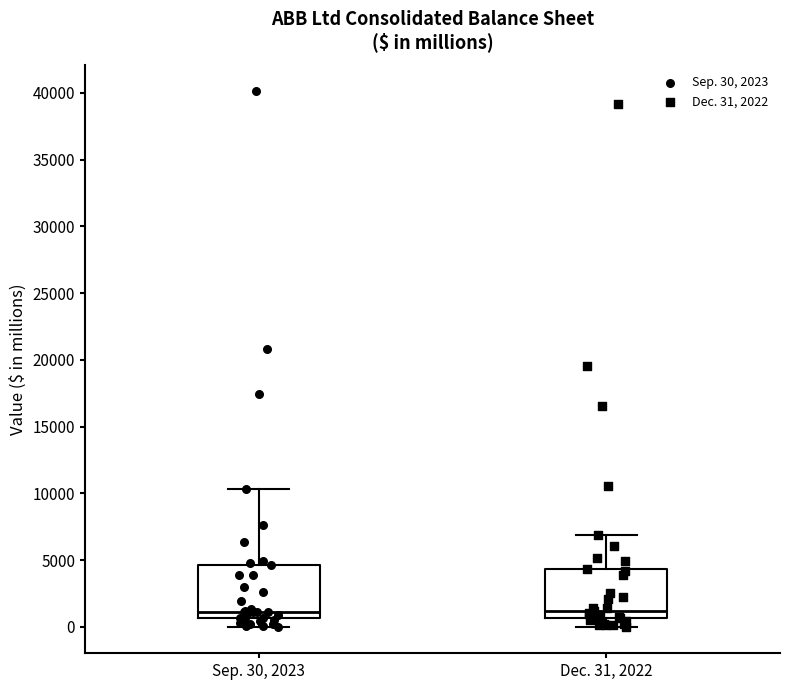

Where is the upper edge of the box for Sep. 30, 2023 on the y-axis? The values are not printed on the chart, so give them approximately, as read against the axis.

4500